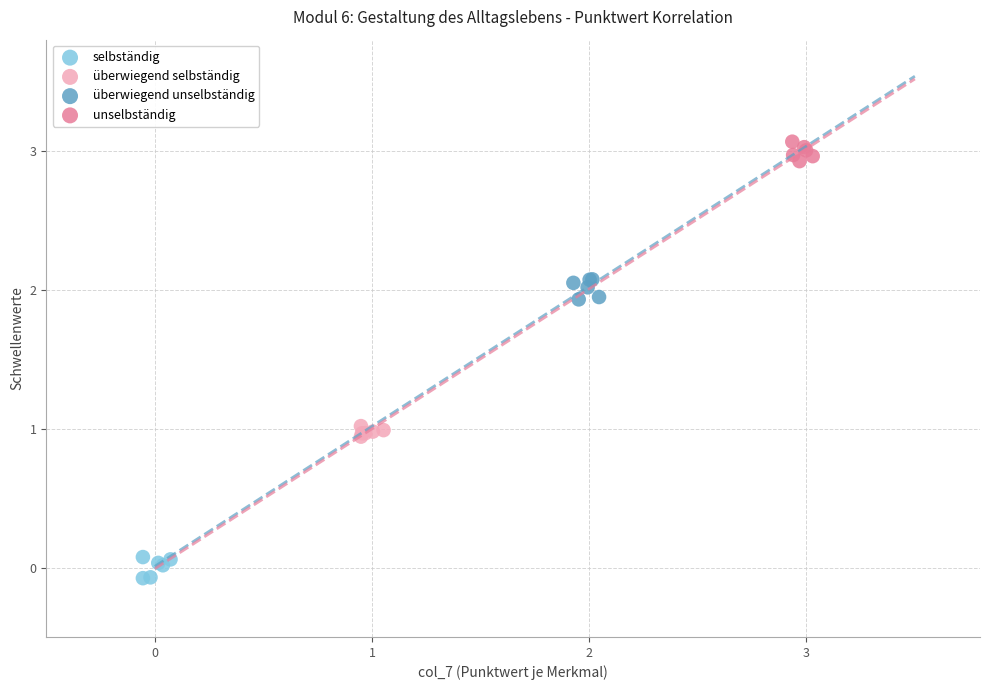

Which series reaches the minimum Y coordinate?

selbständig